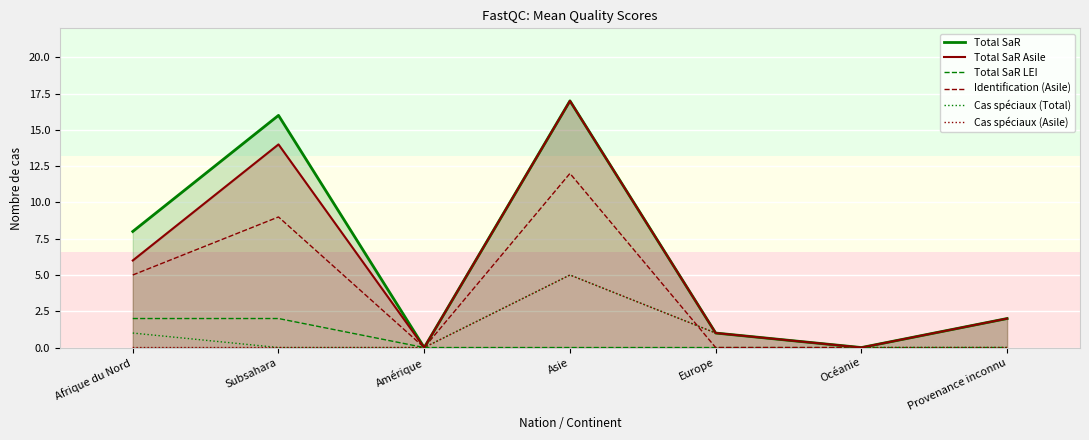

How many interior local peaks does the Identification (Asile) series have?

2